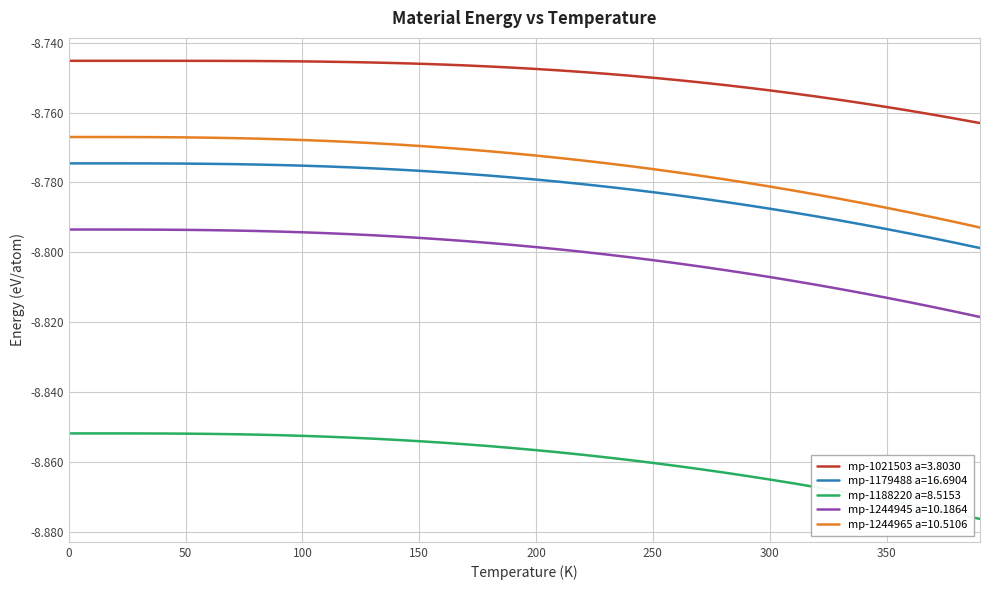

True or false: mp-1179488 a=16.6904 and mp-1244945 a=10.1864 cross at least once.

False